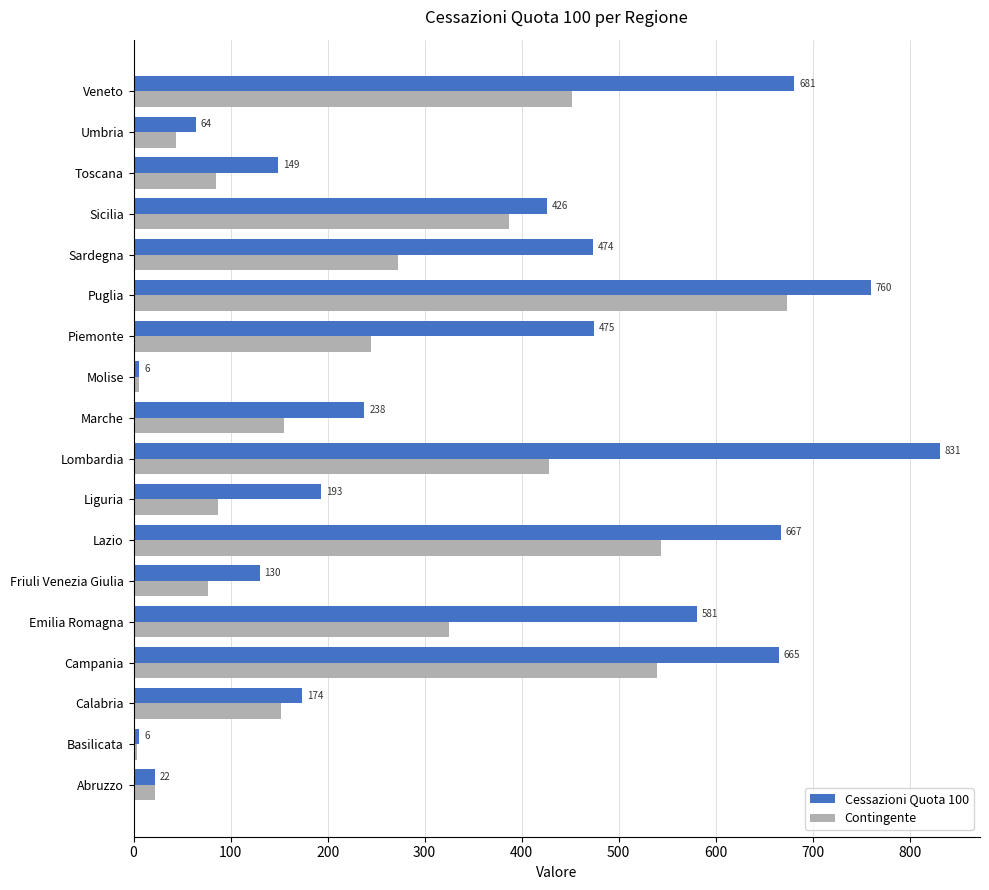

Rank the categories by Contingente value from highest to lowest.

Puglia, Lazio, Campania, Veneto, Lombardia, Sicilia, Emilia Romagna, Sardegna, Piemonte, Marche, Calabria, Liguria, Toscana, Friuli Venezia Giulia, Umbria, Abruzzo, Molise, Basilicata